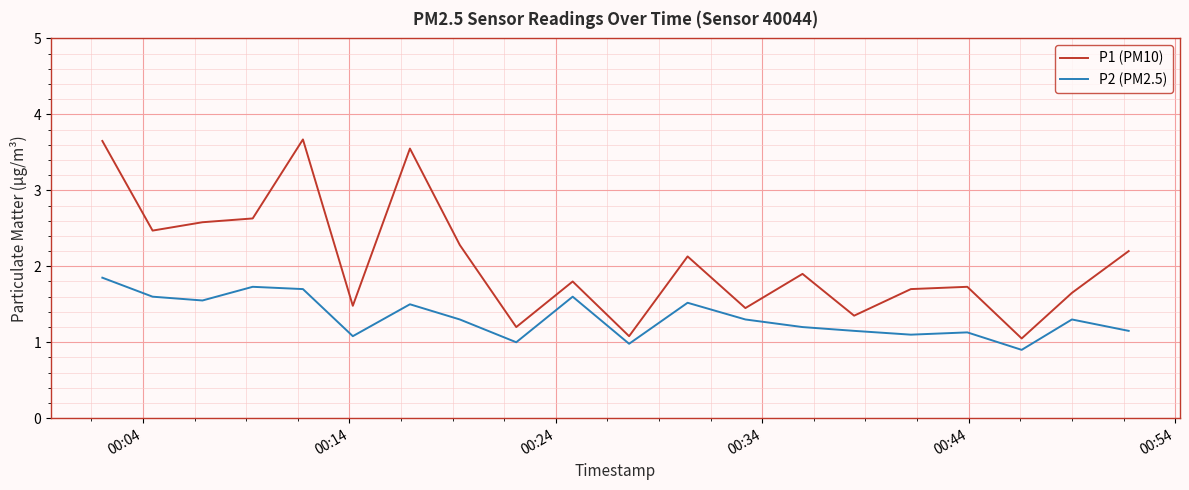

True or false: P2 (PM2.5) and P1 (PM10) cross at least once.

False